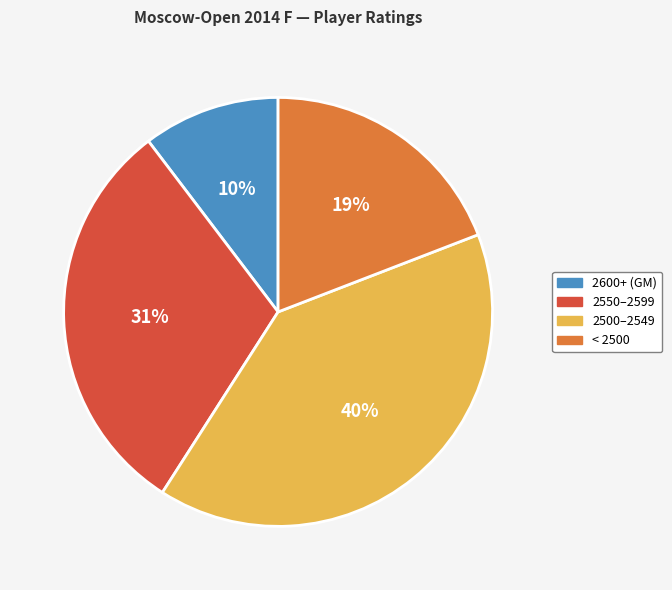

To the nearest percent, what percentage of the pie is 2500–2549?

40%